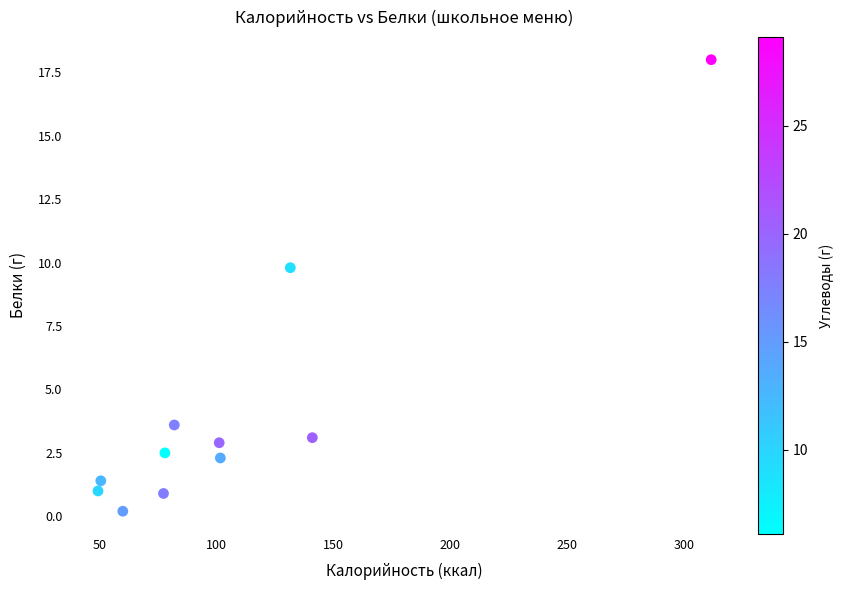

What Y value in the scatter plot is closest to 9?

9.8